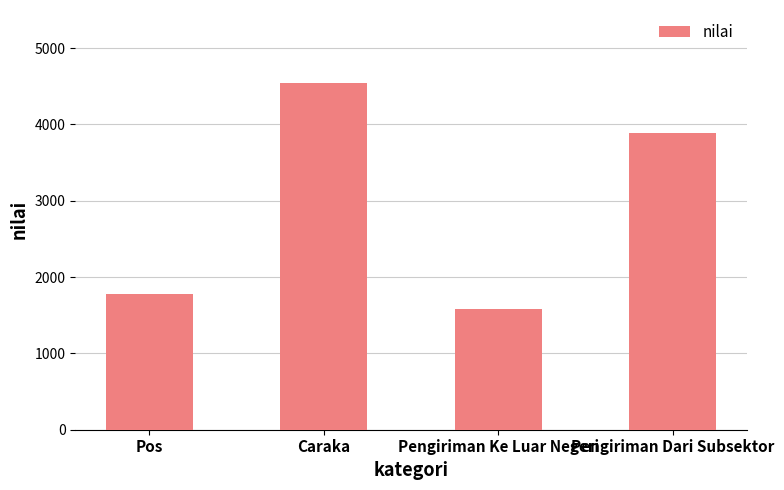

Between Pos and Caraka, which is larger?

Caraka